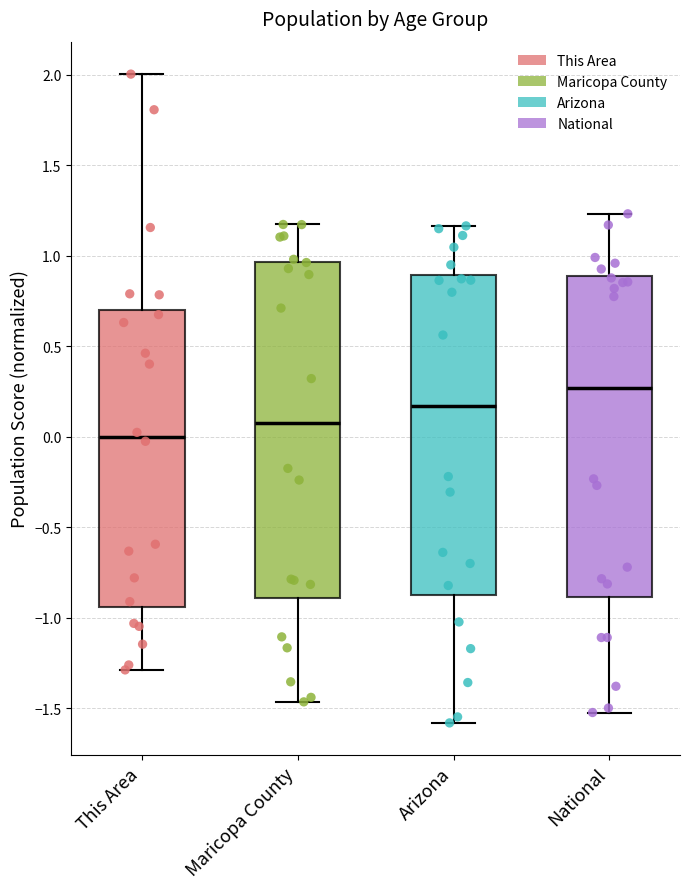

Which box's median line is the lowest?

This Area